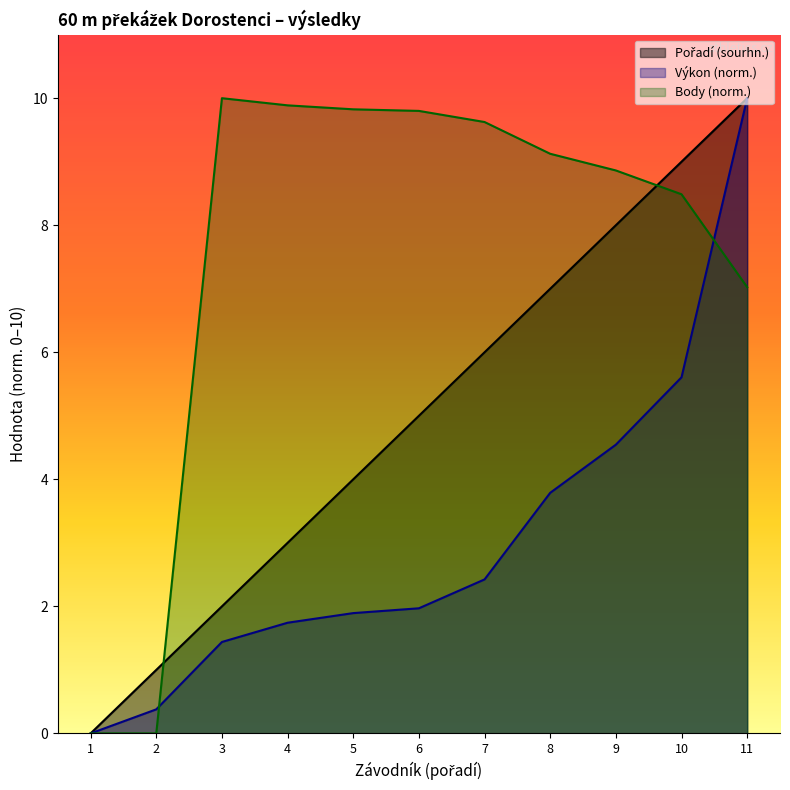

What is the highest value of the Body series?

10.0